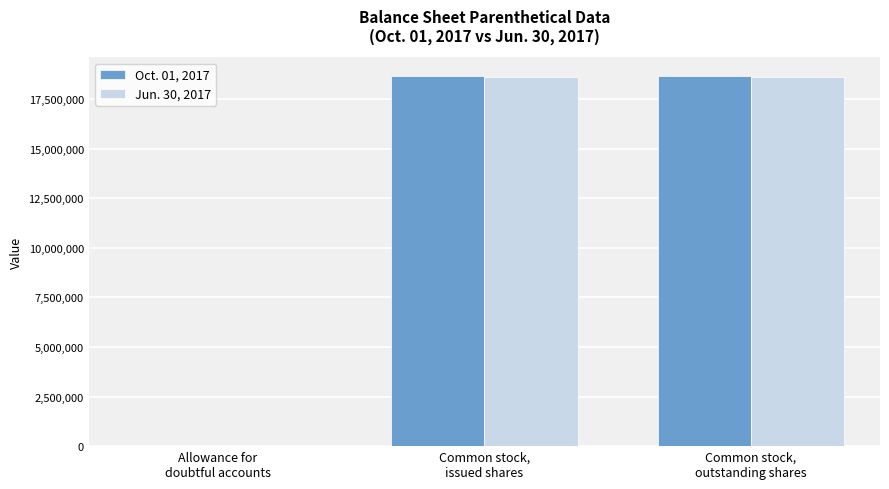

The value of Jun. 30, 2017 at Common stock,
issued shares is 4005497. True or false?

False